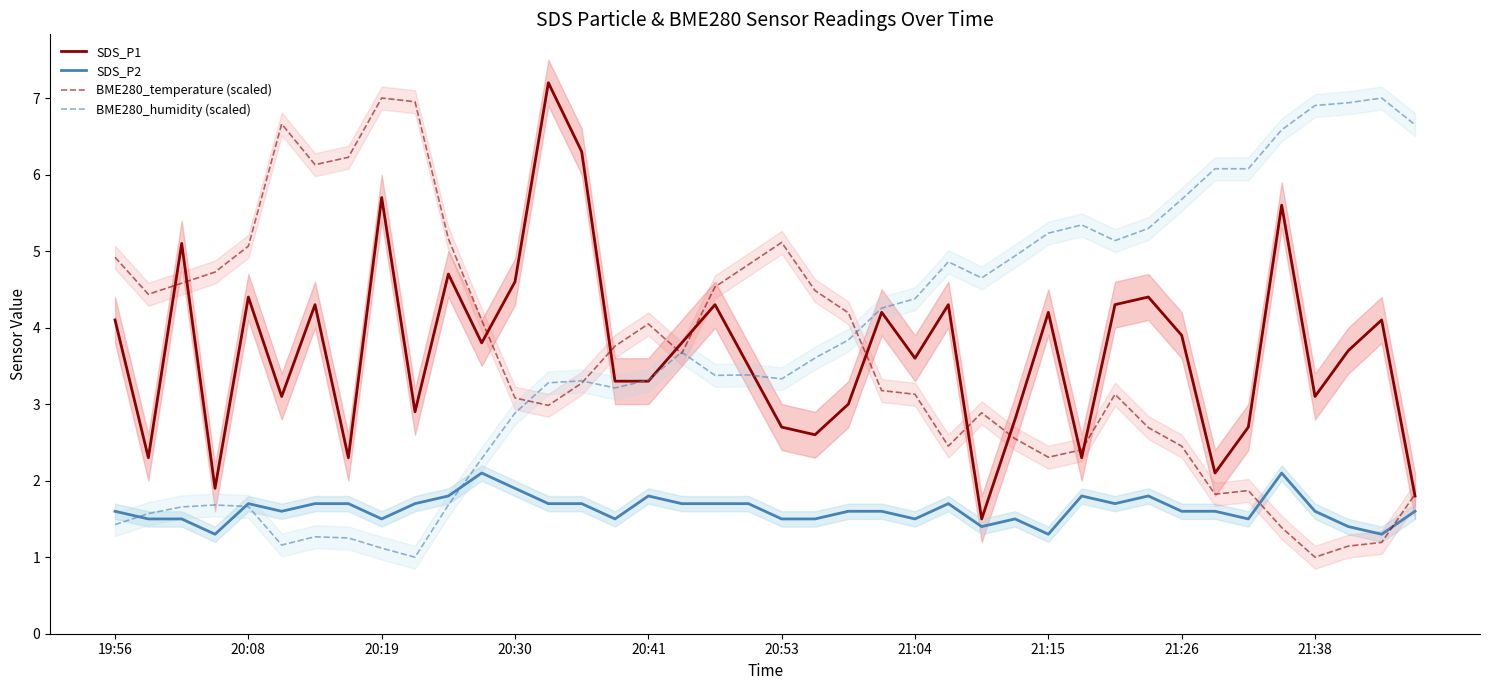

What is the difference between the maximum and minimum values in the BME280_humidity (scaled) series?

6.0